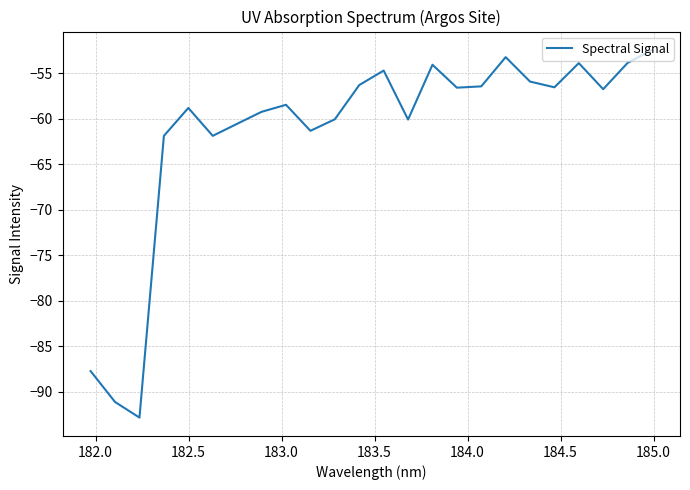

True or false: the data has more than 1 interior local peaks.

True